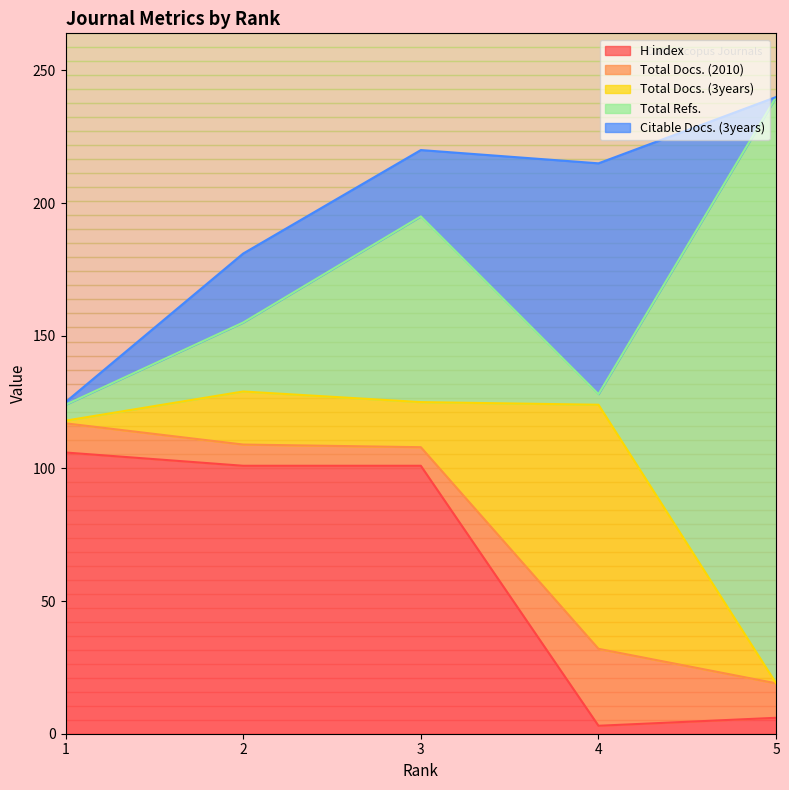

What is the difference between the H index values at 4 and 2?

98